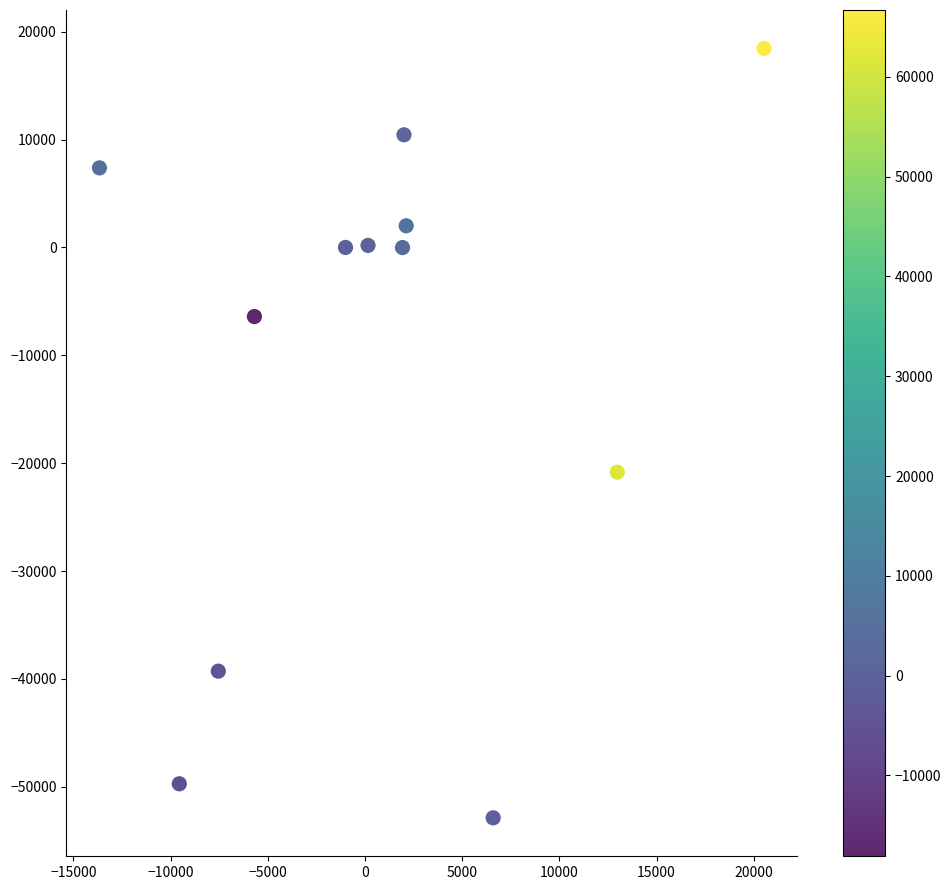

What is the average Y value?

-10890